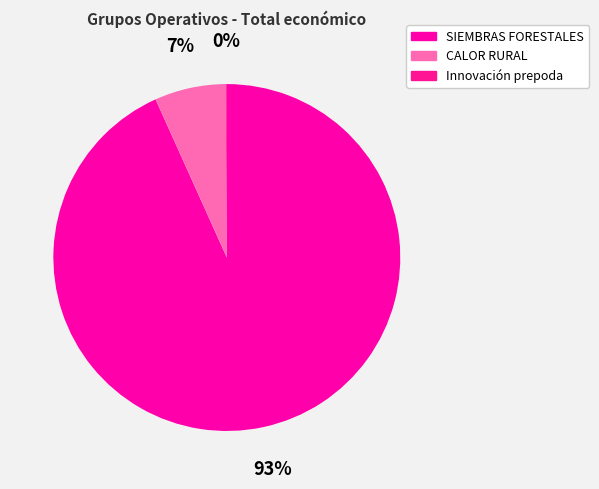

How many slices are in this pie chart?

3